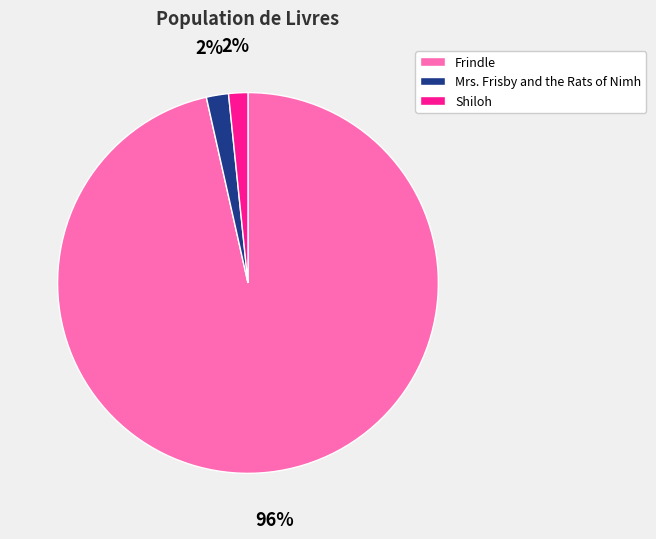

Combined, do Frindle and Shiloh account for over 50%?

Yes